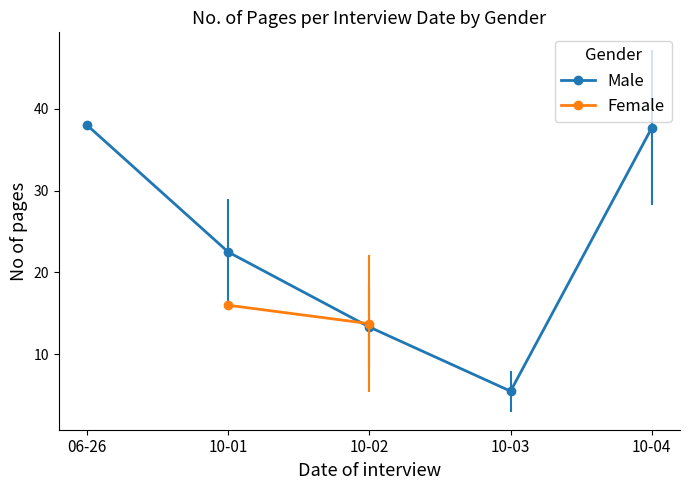

At which label is Male closest to 21?

10-01